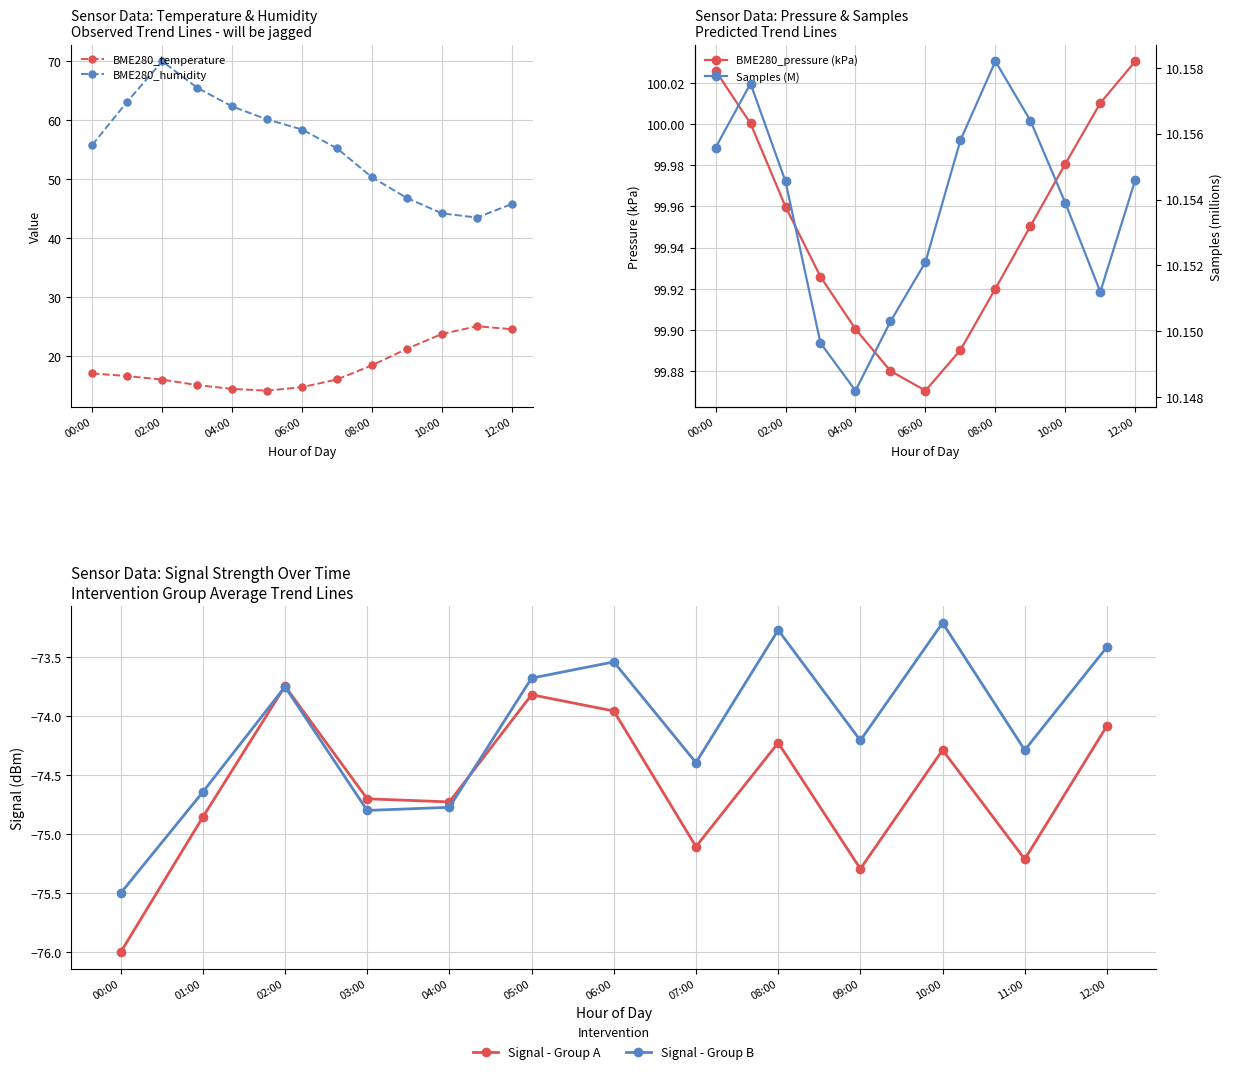

What are all the series names shown in the legend?

BME280_temperature, BME280_humidity, BME280_pressure (kPa), Signal - Group A, Signal - Group B, Samples (M)